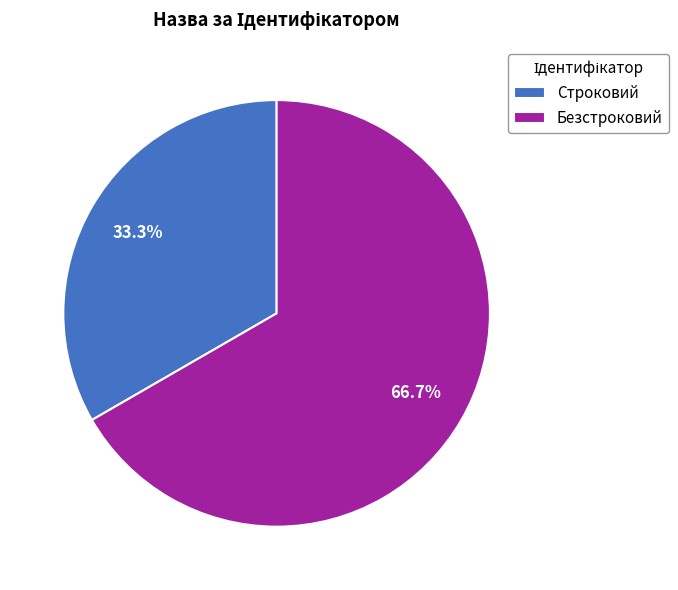

Count the number of slices in the pie.

2